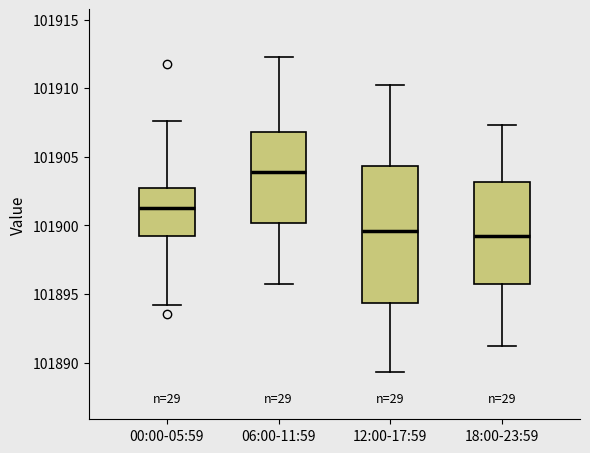

Comparing the boxes themselves (not the whiskers), which one is the tallest?

12:00-17:59